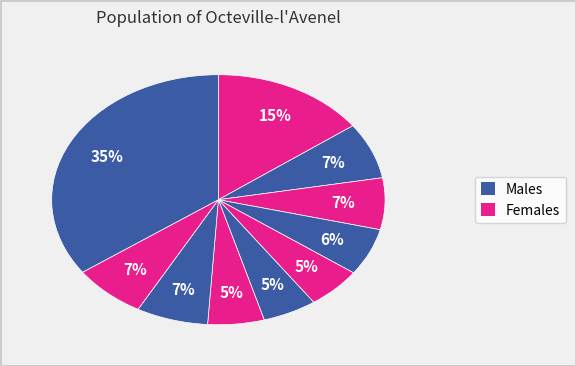

Count the number of slices in the pie.

10